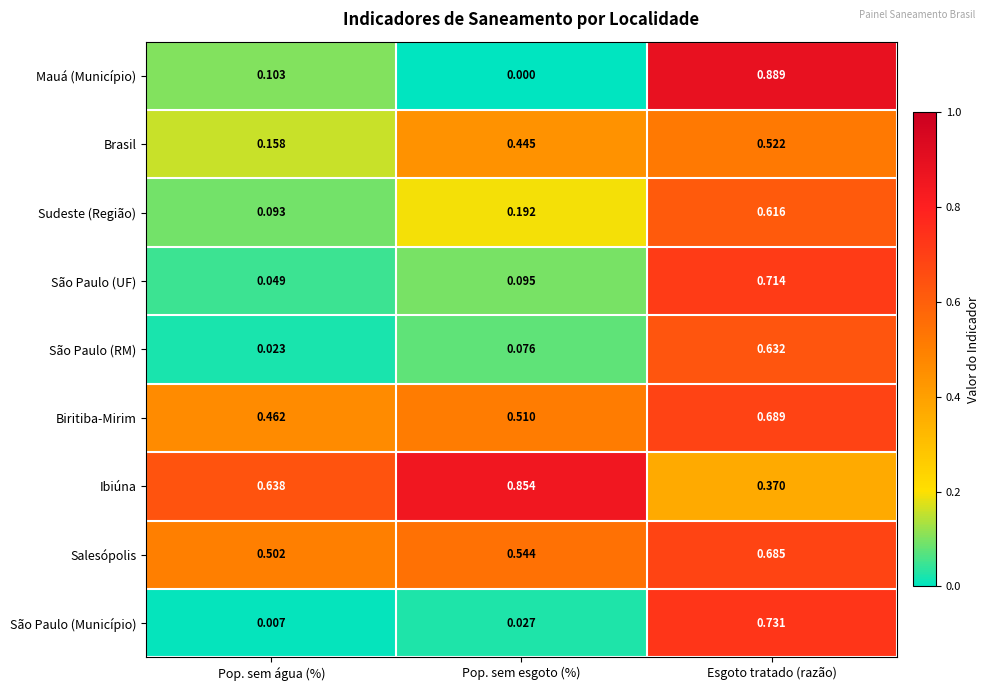

At Pop. sem água (%), list the series in order from largest to smallest.

Ibiúna, Salesópolis, Biritiba-Mirim, Brasil, Mauá (Município), Sudeste (Região), São Paulo (UF), São Paulo (RM), São Paulo (Município)